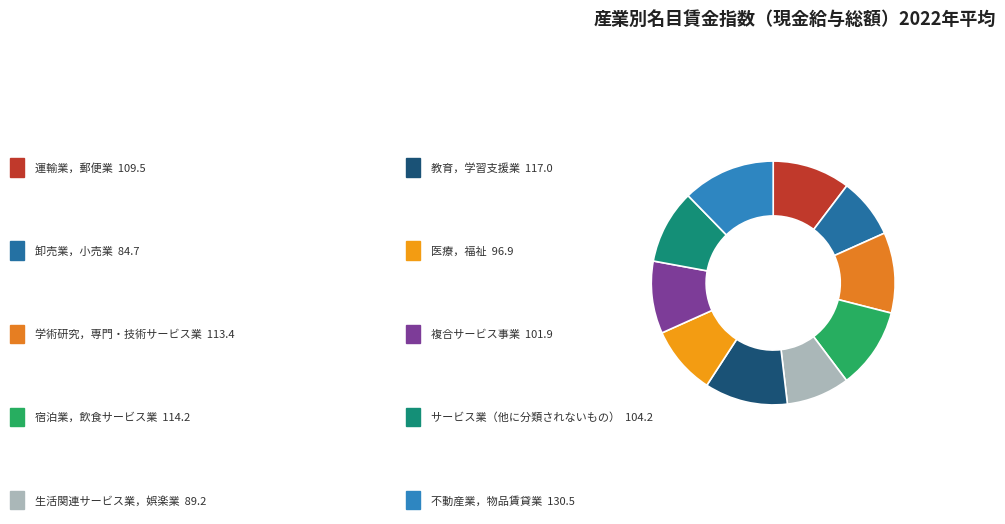

Count the number of slices in the pie.

10